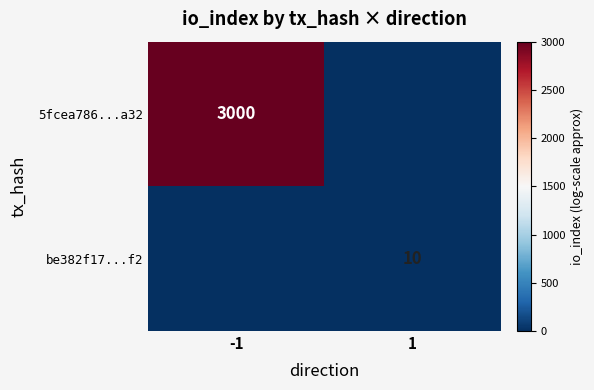

The value of 5fcea786...a32 at -1 is 3000. True or false?

True